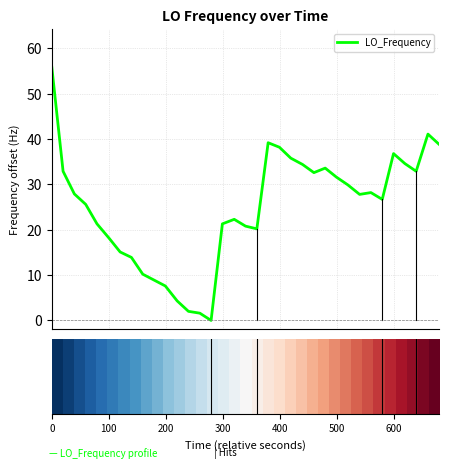

How many distinct data groups are displayed?

1